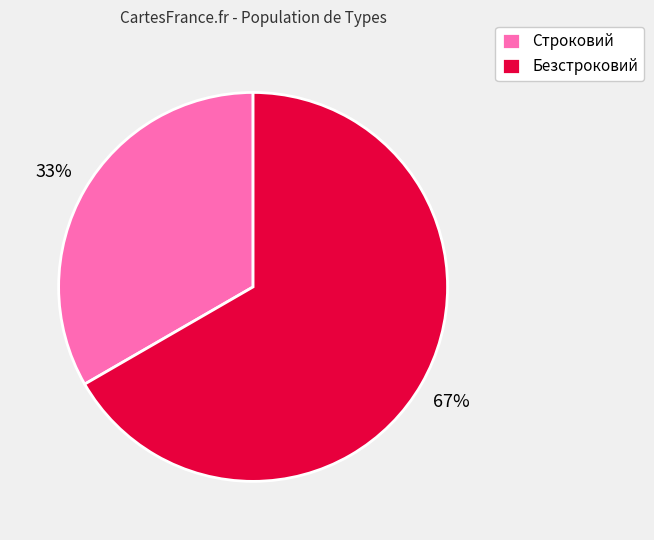

To the nearest percent, what is the average slice percentage?

50%